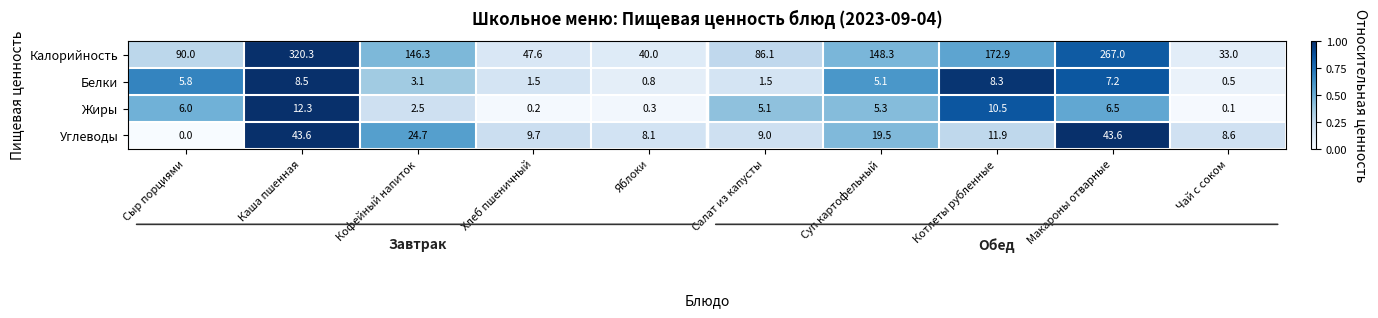

What is the sum of the Углеводы values at Хлеб пшеничный and Чай с соком?

18.3